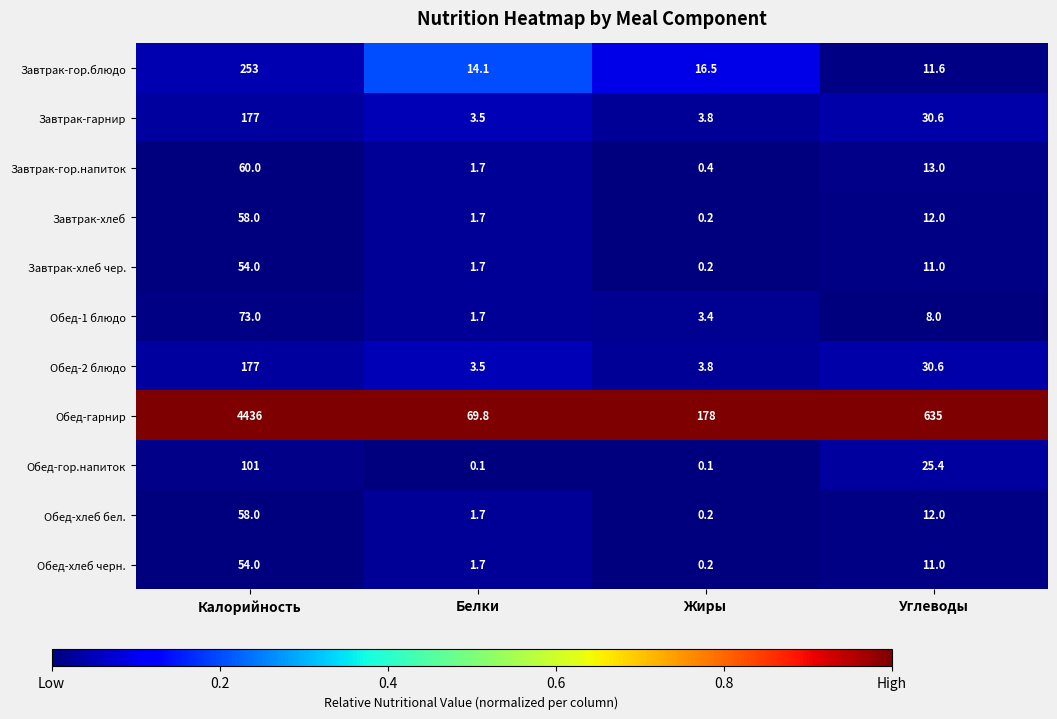

What is the total value across all series at Калорийность?

5501.0